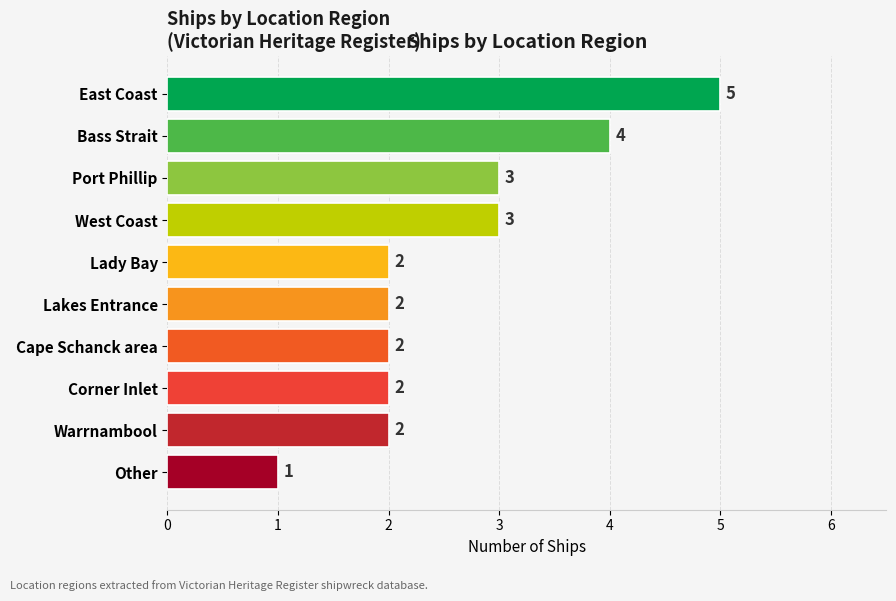

What is the difference between the maximum and minimum values?

4